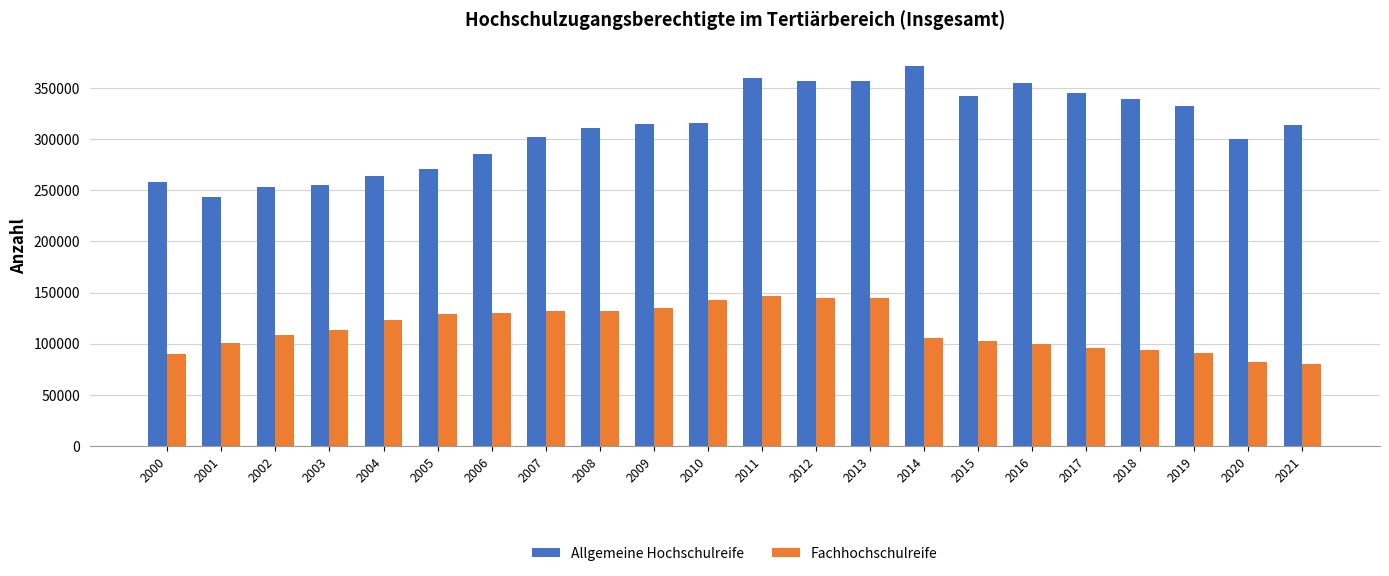

Is it true that Allgemeine Hochschulreife equals 90749 at 2020?

False